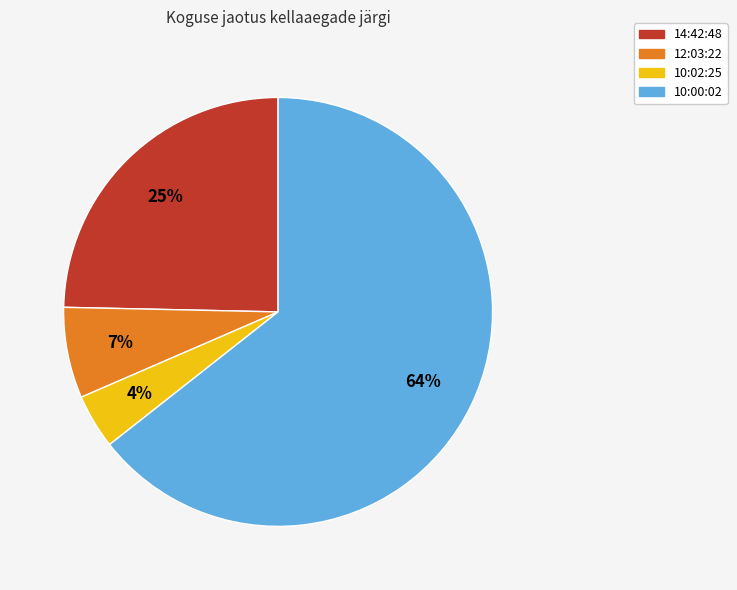

Rank the categories by value from lowest to highest.

10:02:25, 12:03:22, 14:42:48, 10:00:02